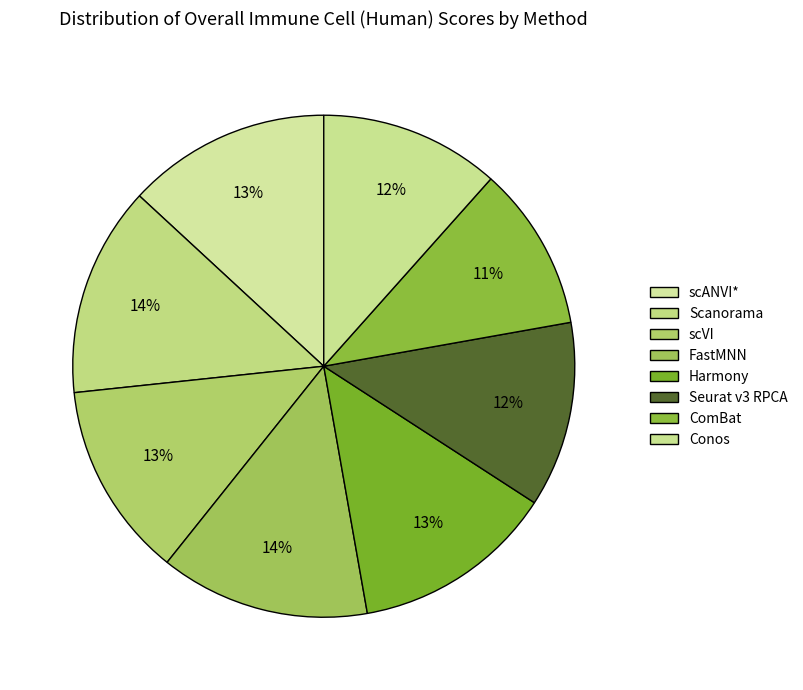

Count the number of slices in the pie.

8